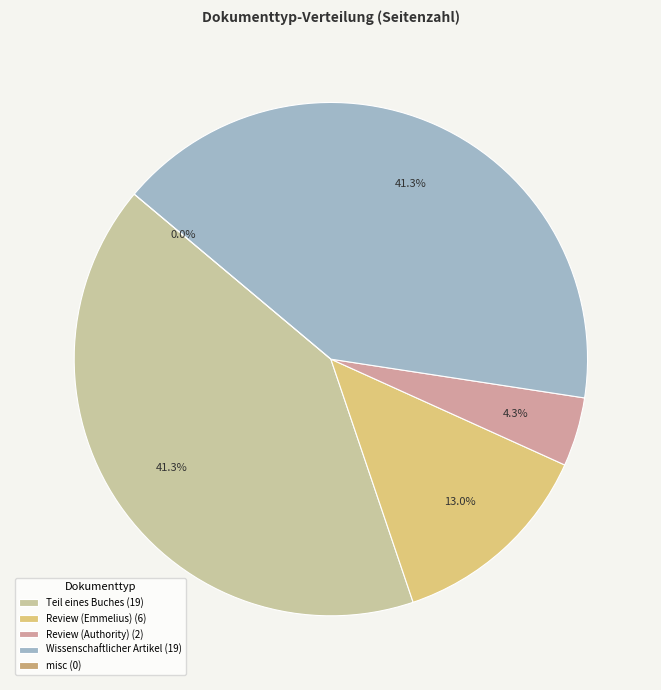

How many slices are in this pie chart?

5